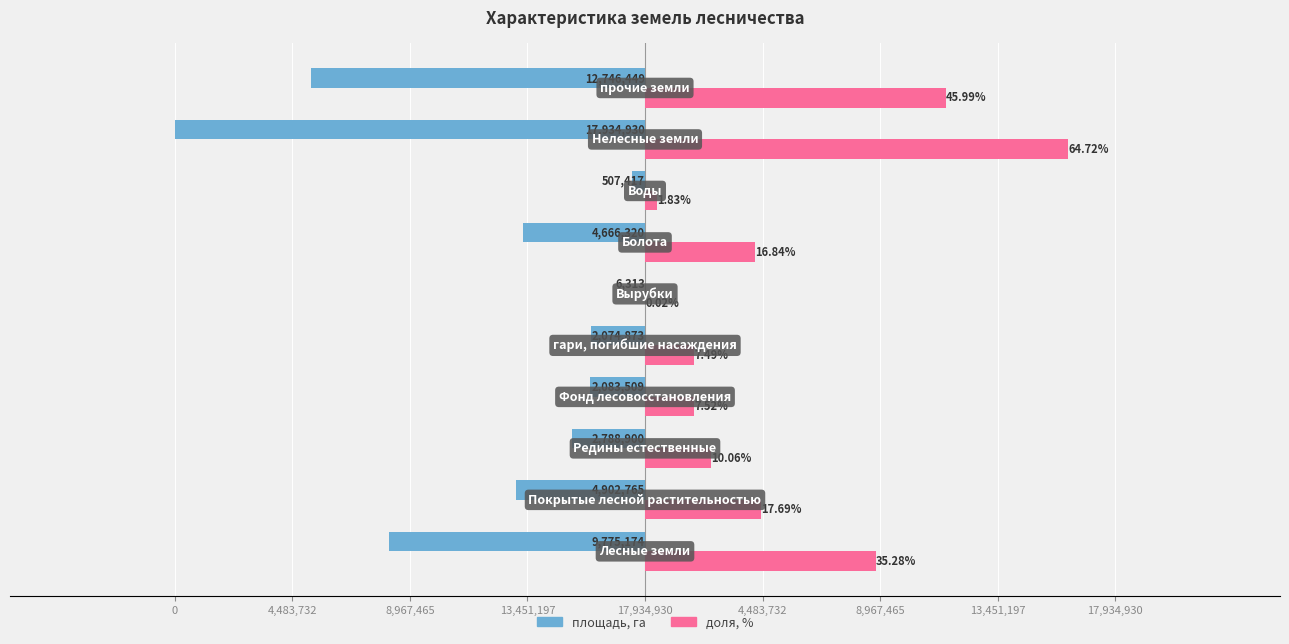

What are all the series names shown in the legend?

площадь, га, доля, %